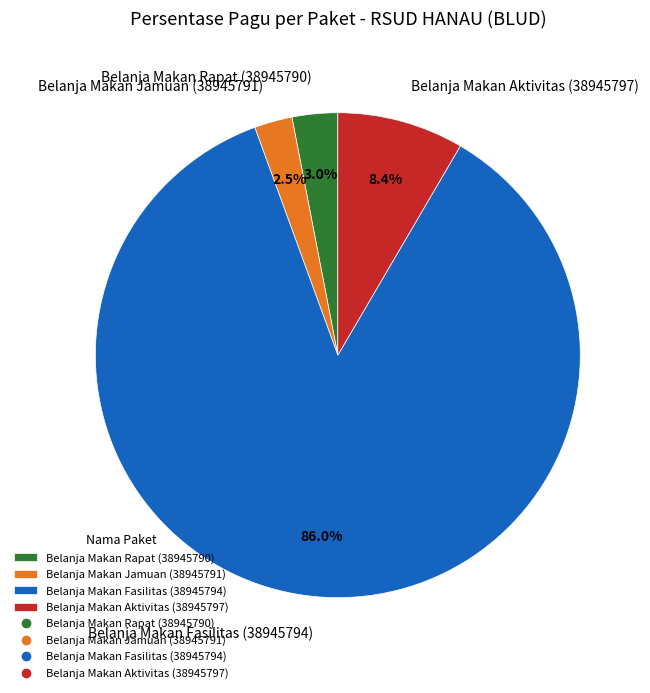

Do Belanja Makan Aktivitas (38945797) and Belanja Makan Fasilitas (38945794) together represent more than half of the pie?

Yes